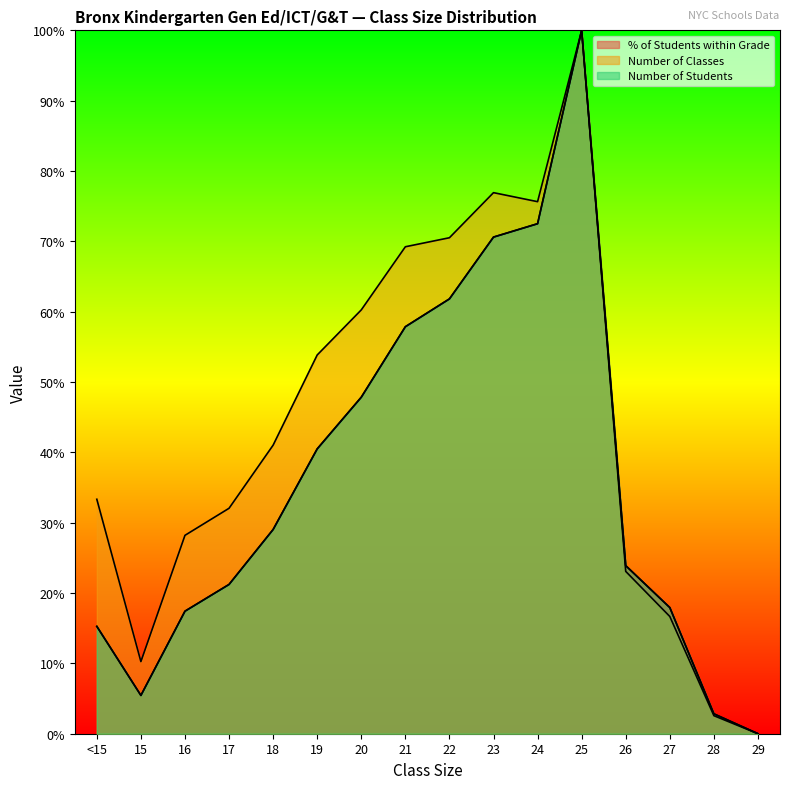

At 17, list the series in order from largest to smallest.

Number of Classes, % of Students within Grade, Number of Students